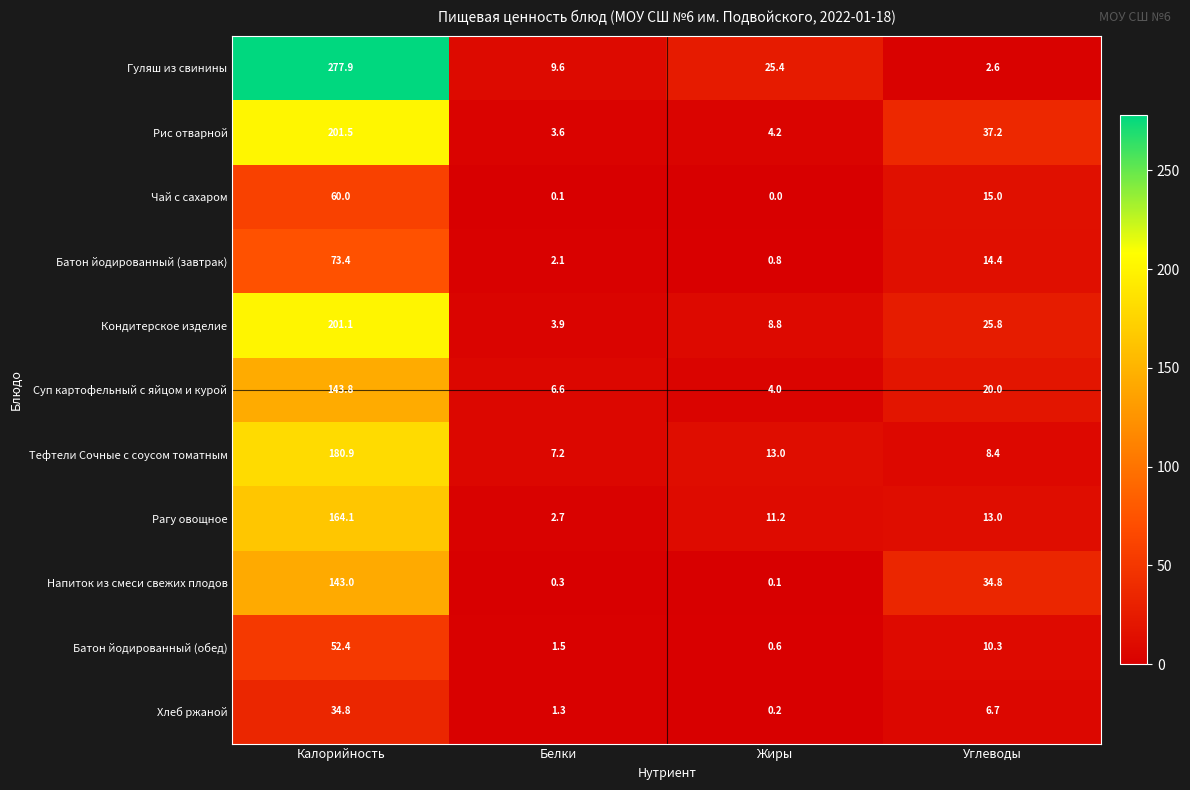

The Чай с сахаром series shows 0.1 at Белки. True or false?

True